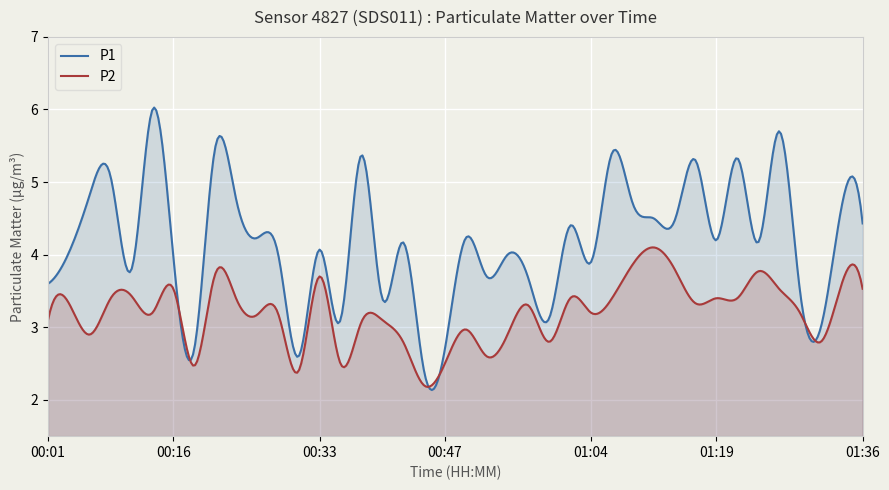

True or false: P1 and P2 cross at least once.

True